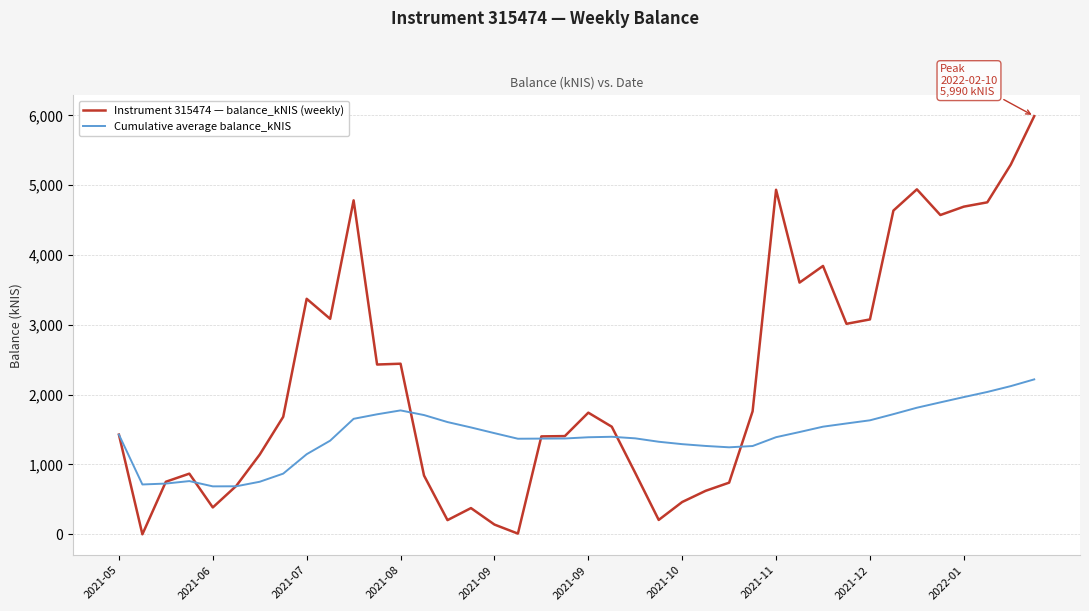

What are all the series names shown in the legend?

Instrument 315474 — balance_kNIS (weekly), Cumulative average balance_kNIS